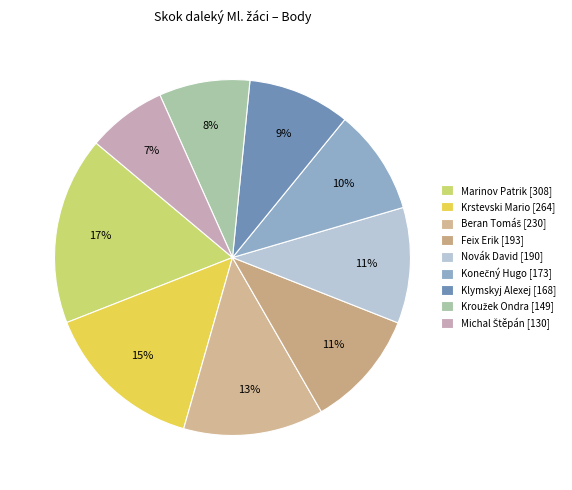

The Novák David slice represents 11% of the pie. True or false?

True